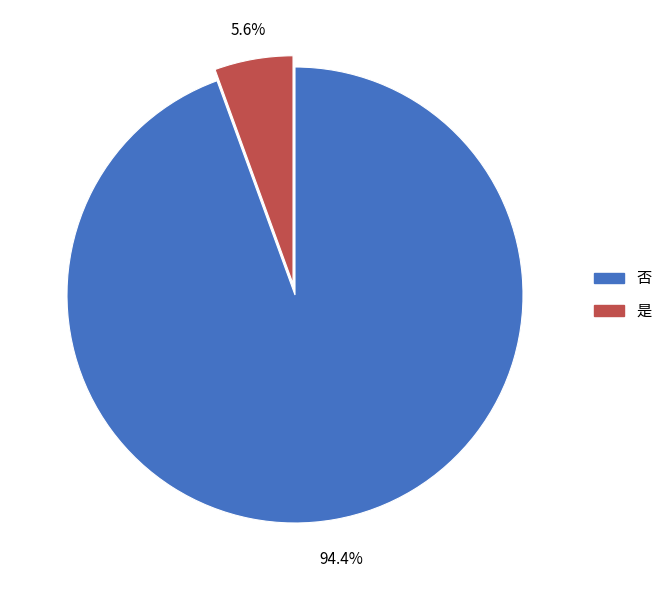

What is the smallest slice in the pie chart?

是